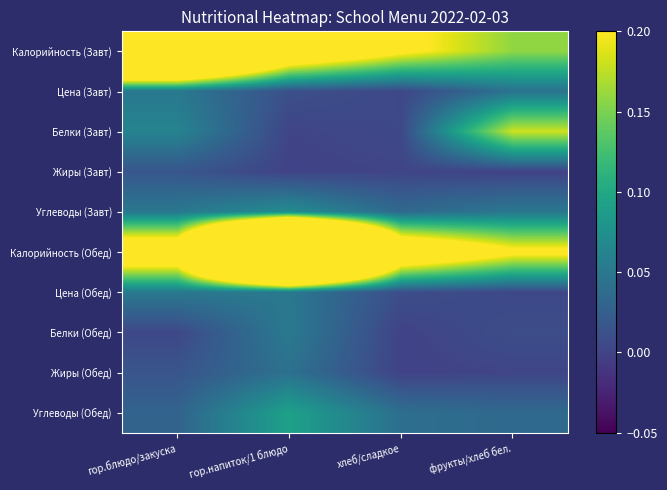

Which has a higher value, хлеб/сладкое or фрукты/хлеб бел.?

хлеб/сладкое